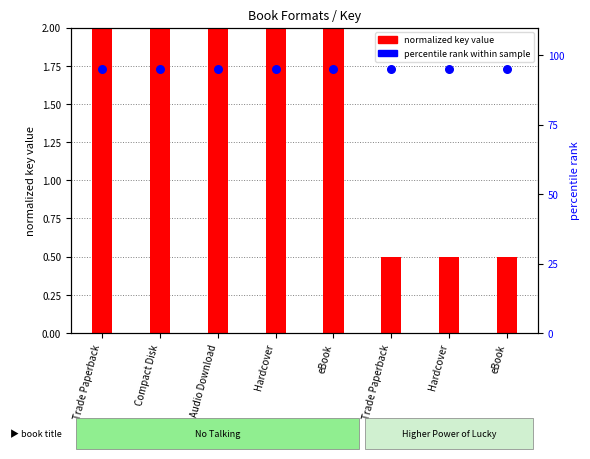

What is the total value across all series at Hardcover?

97.0